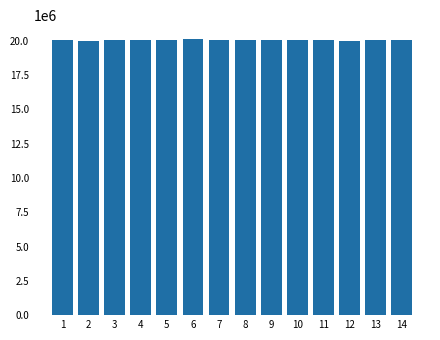

How many bars are there in total?

14